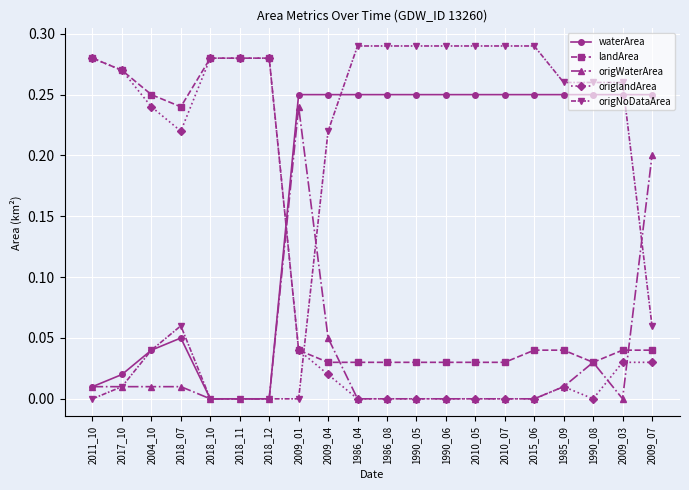

What is the label of the 5th point from the left?

2018_10